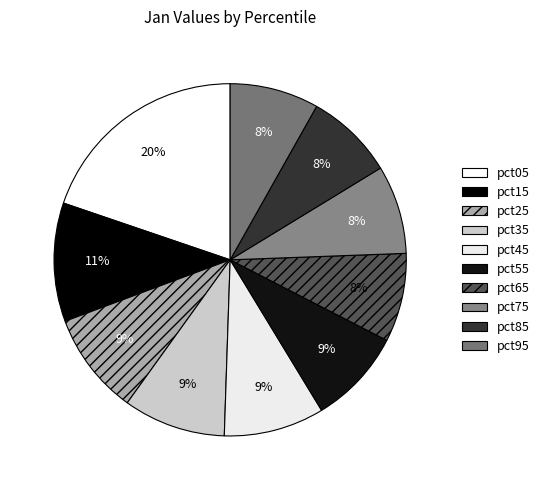

Is there a majority slice in this chart?

No